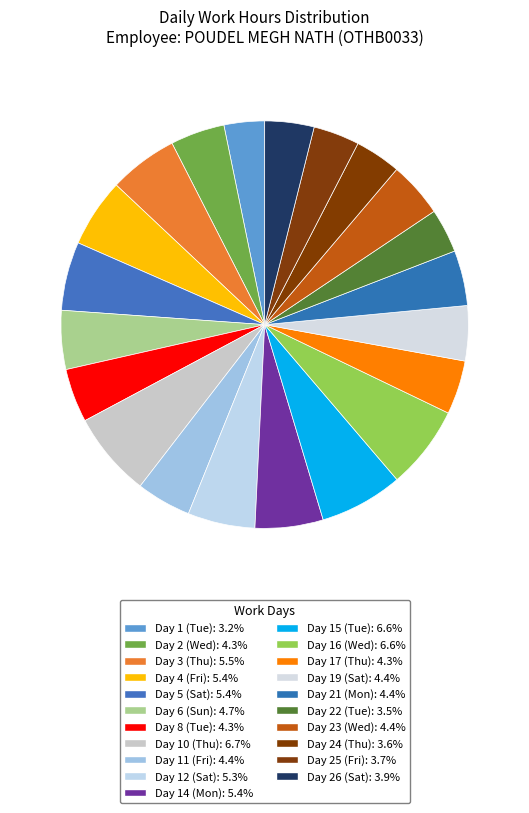

How many slices are in this pie chart?

21